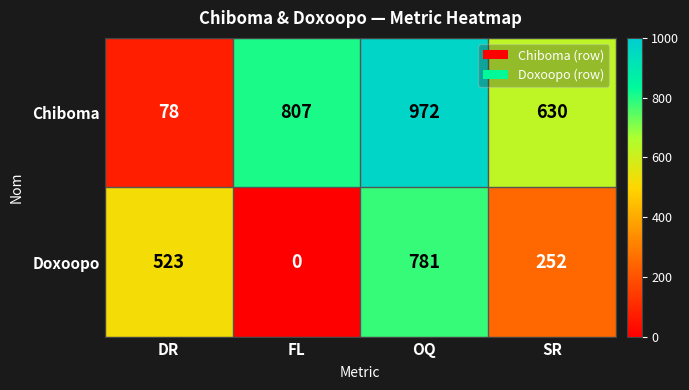

At how many categories does at least one series exceed 155?

4